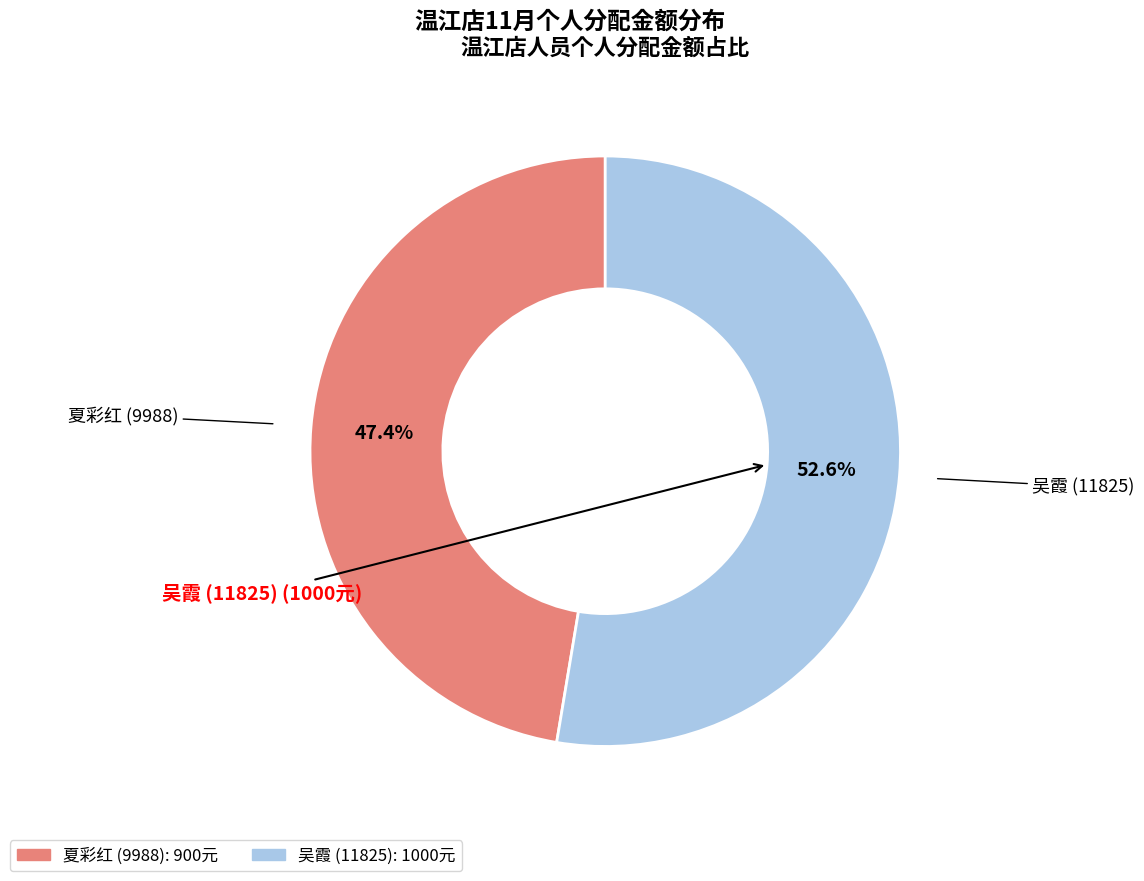

Rank the categories by value from highest to lowest.

吴霞 (11825), 夏彩红 (9988)